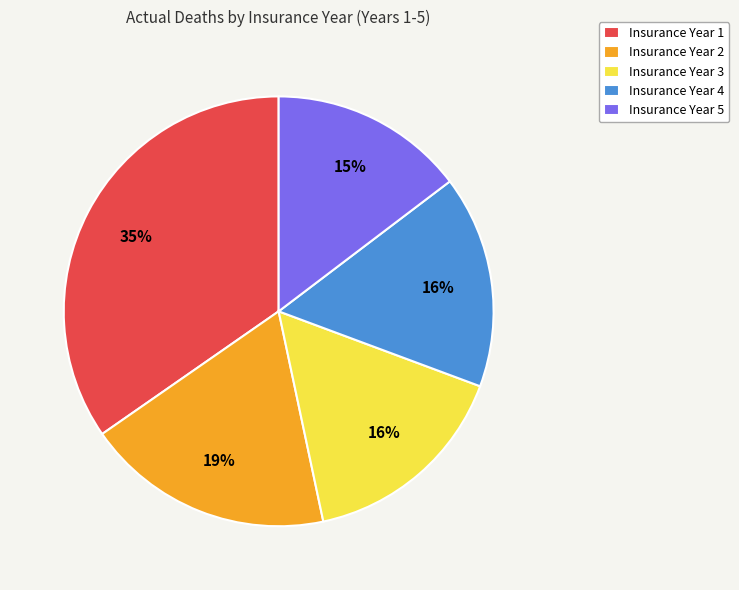

To the nearest percent, what is the difference between the largest and smallest slice percentages?

20%